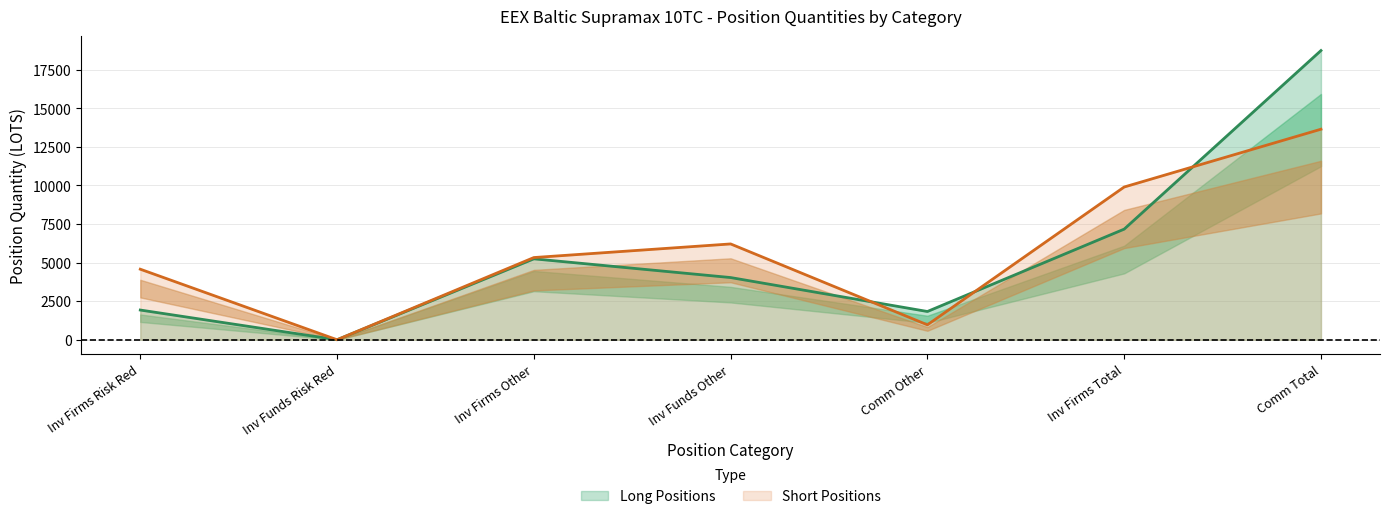

What is the difference between the second highest and second lowest values in the Long Positions series?

5336.9